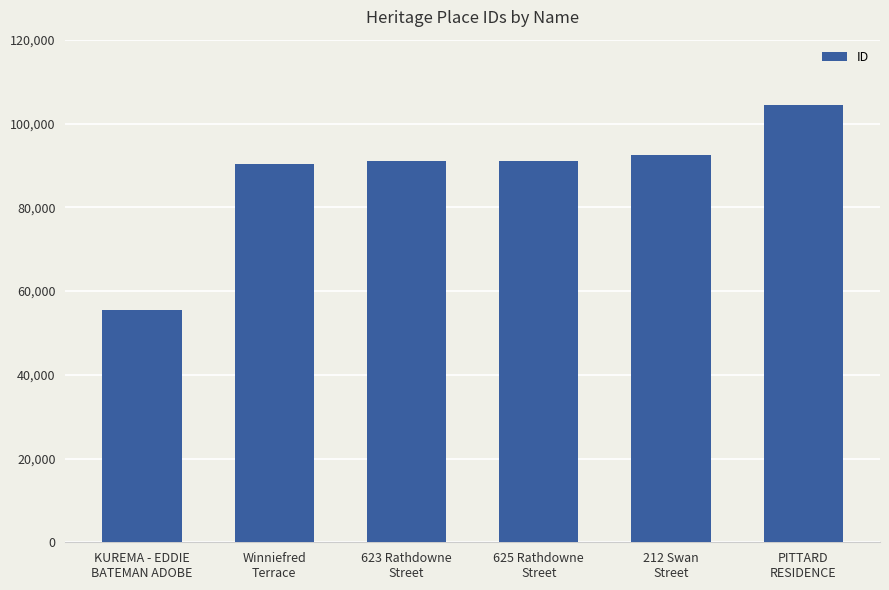

Which category has the lowest value across all series?

KUREMA - EDDIE
BATEMAN ADOBE